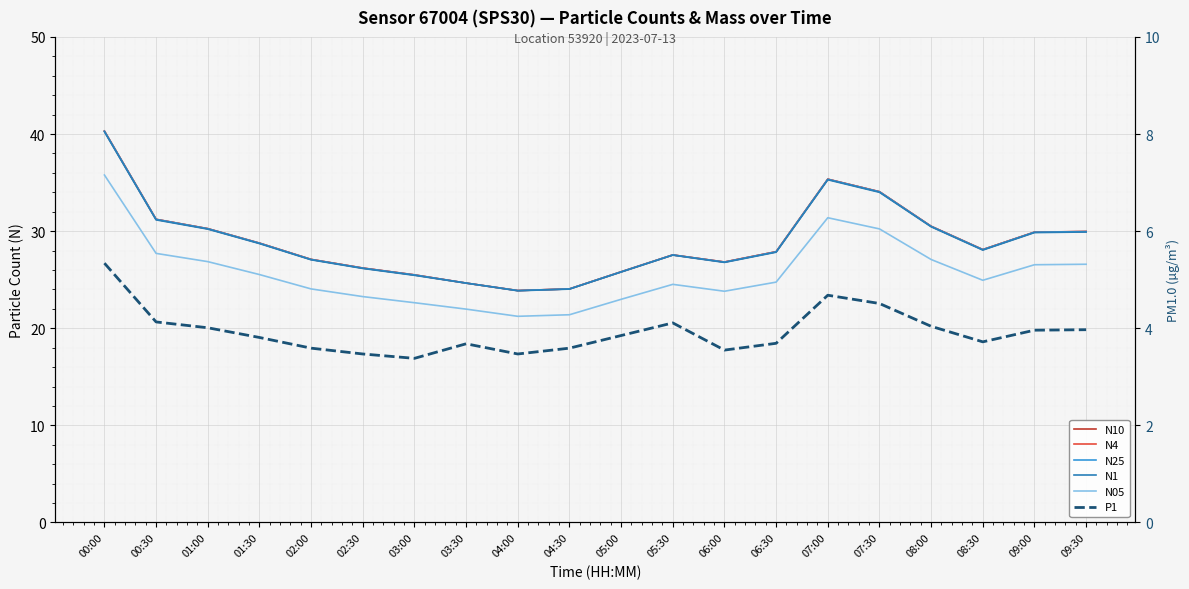

The value of N10 at 08:30 is 17.6. True or false?

False